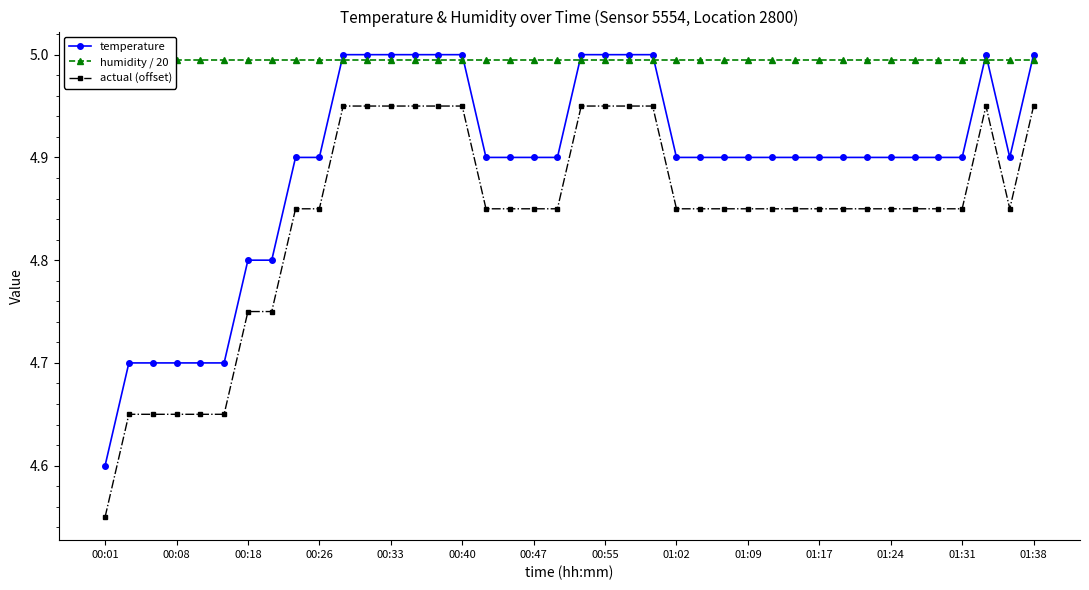

True or false: actual (offset) and temperature intersect in this chart.

False